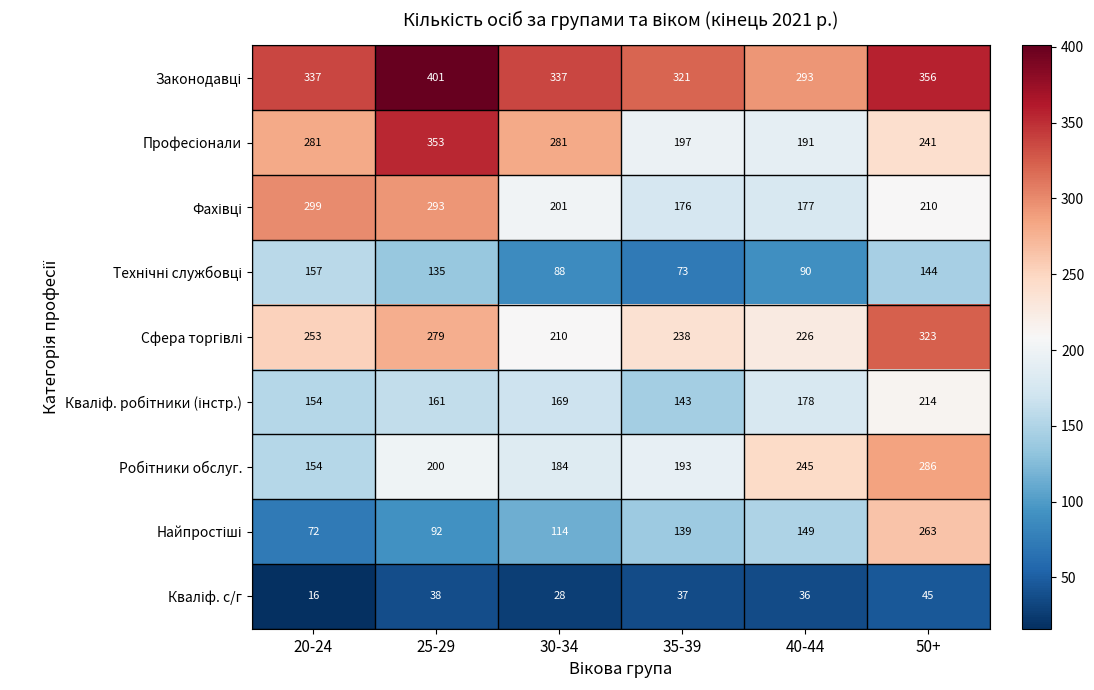

What is the maximum value shown in the chart?

401